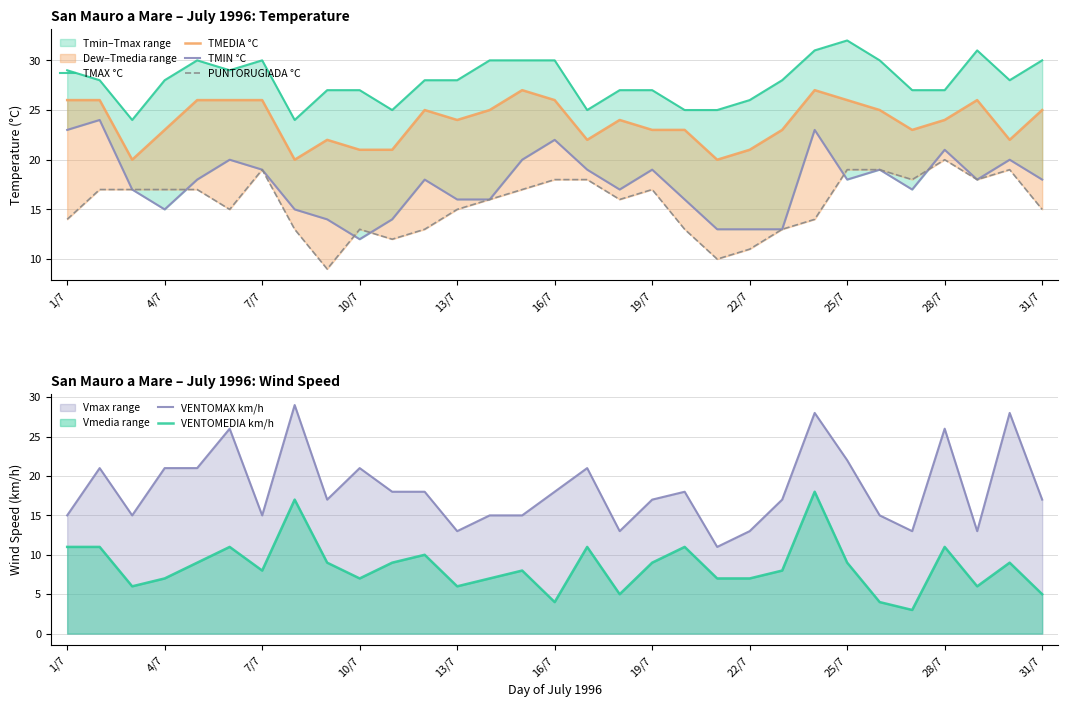

How many lines are shown in the chart?

6